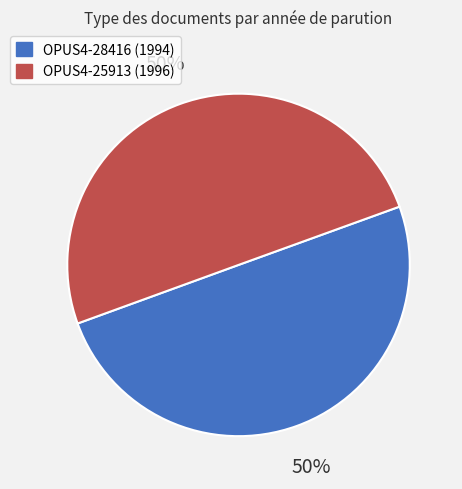

Approximately how many times larger is the value at OPUS4-25913 compared to OPUS4-28416?

1.0